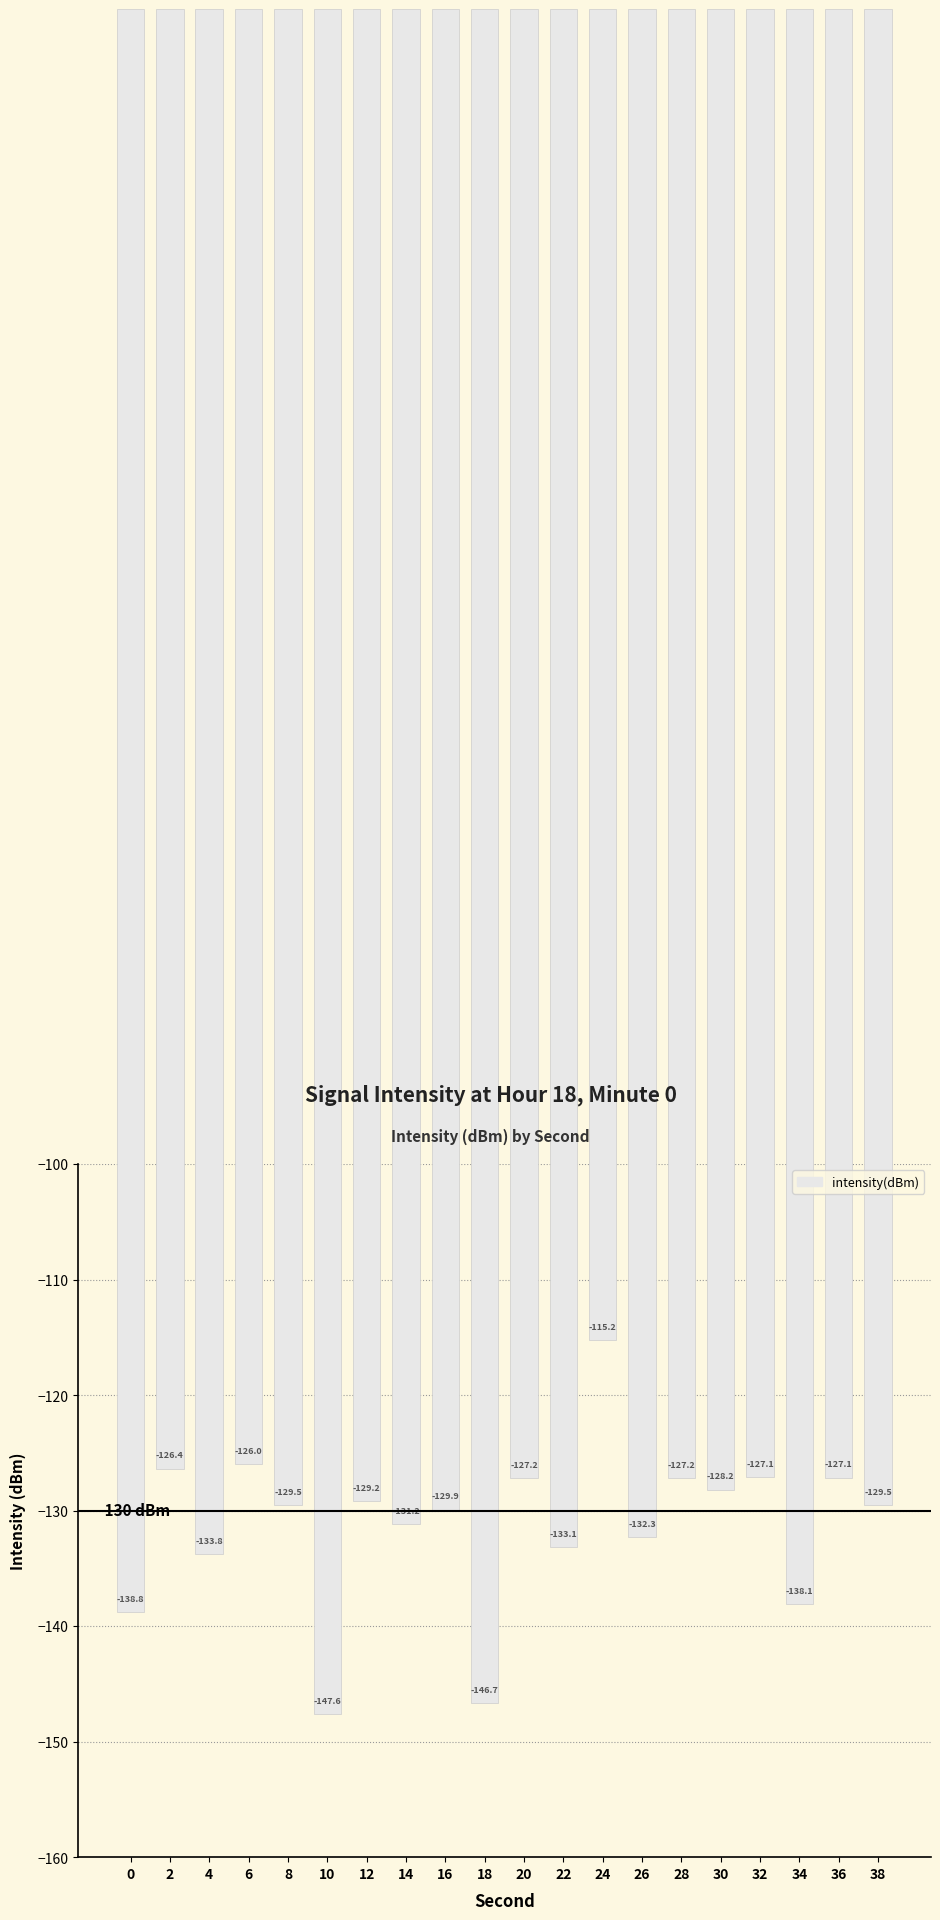

At which category does the chart reach its minimum across all series?

10